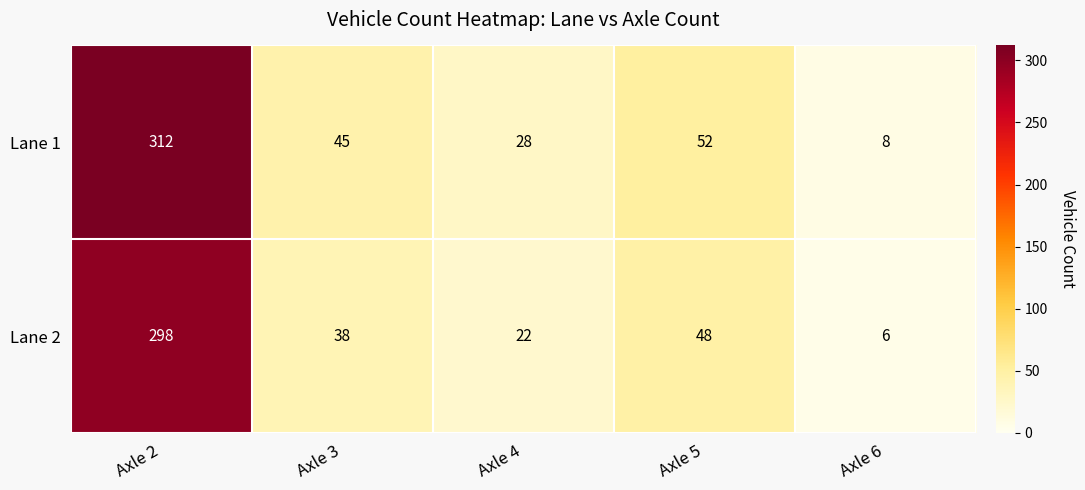

At which label is Lane 1 closest to 160?

Axle 5